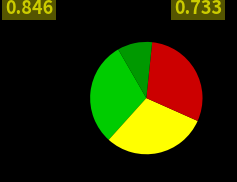

Does any single category account for the majority?

No